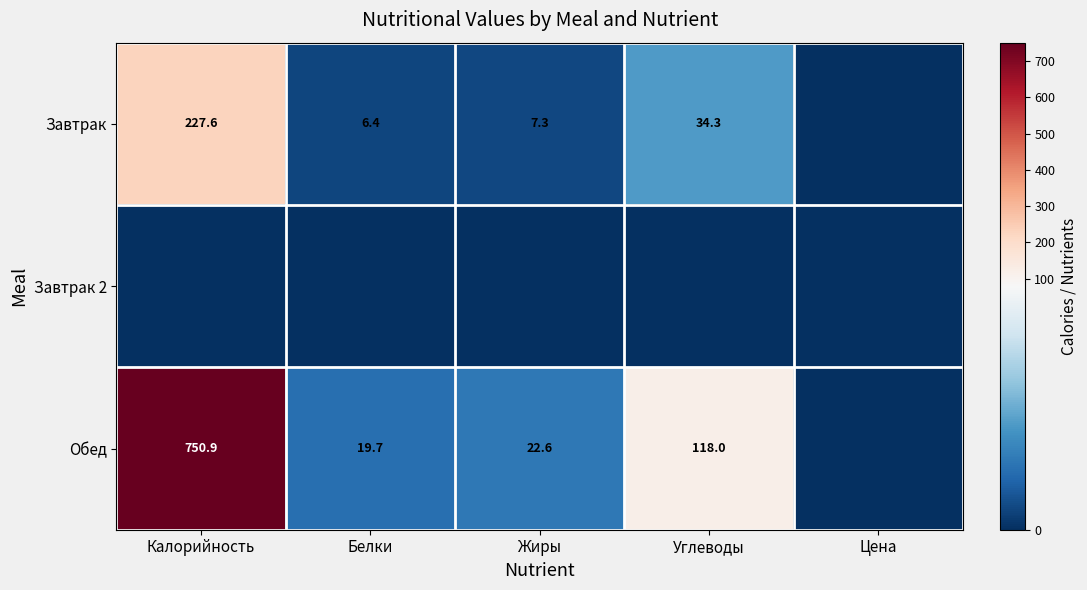

The value of Обед at Жиры is 14.0. True or false?

False